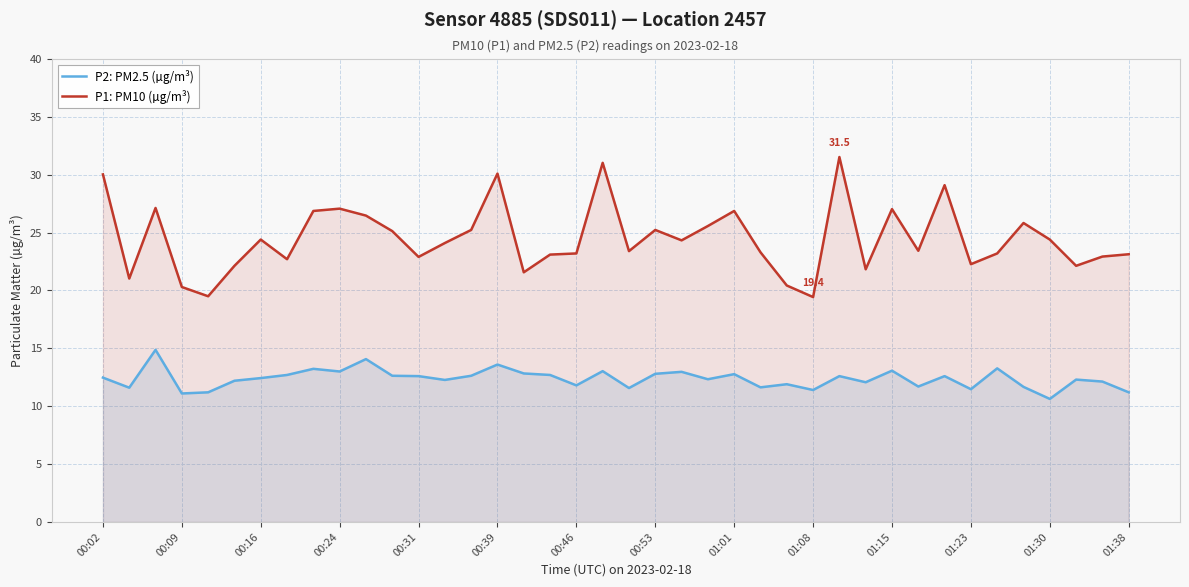

At how many categories does at least one series exceed 13?

40